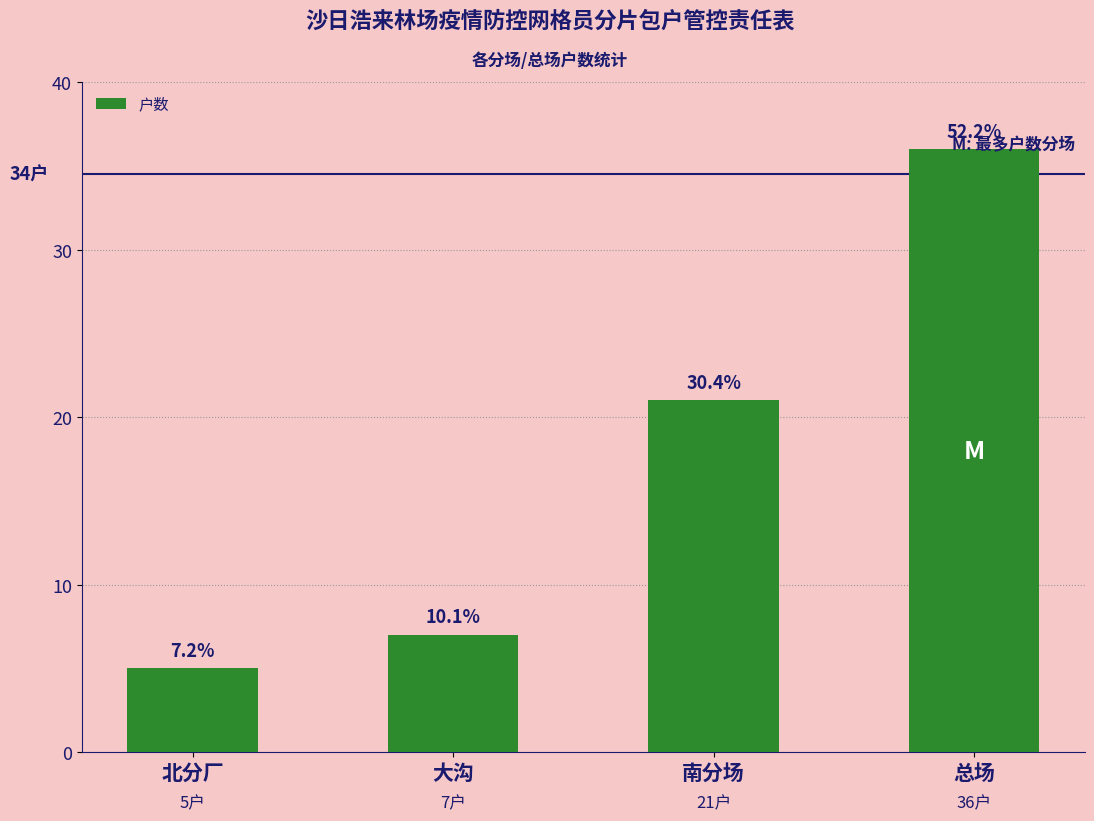

Does the chart contain any negative values?

No